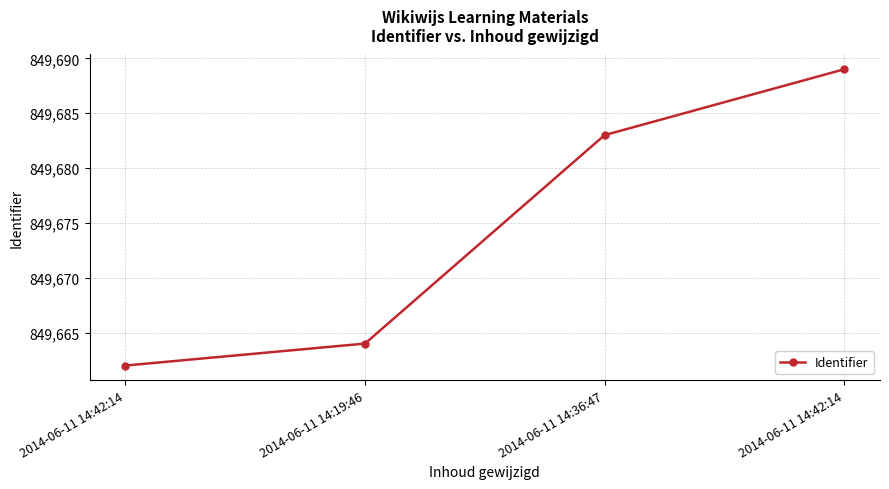

The value at 2014-06-11 14:42:14 is 849689. True or false?

True